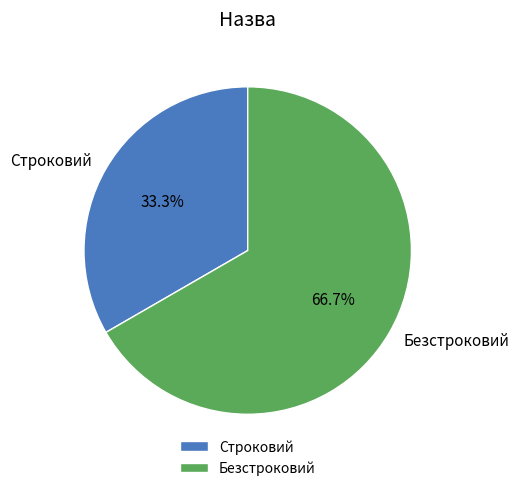

Is it true that Безстроковий is 67% of the pie?

True